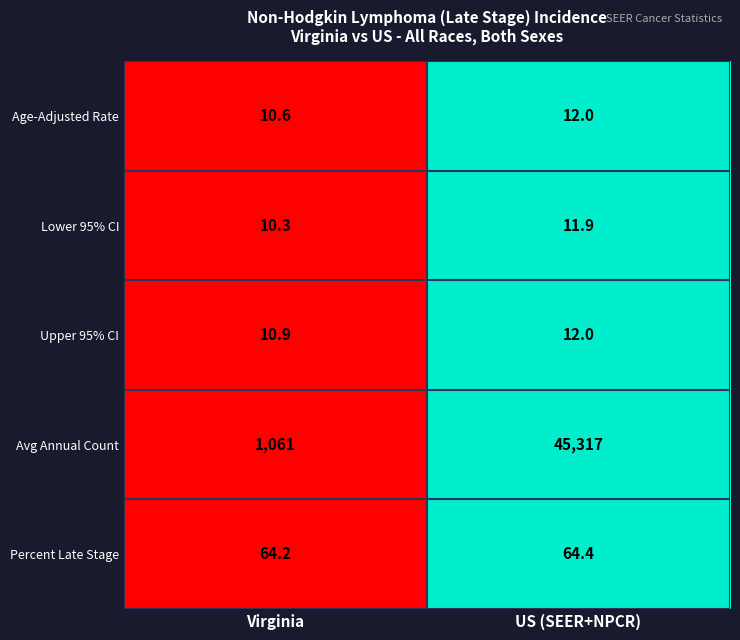

Which series has the widest spread of values?

Avg Annual Count